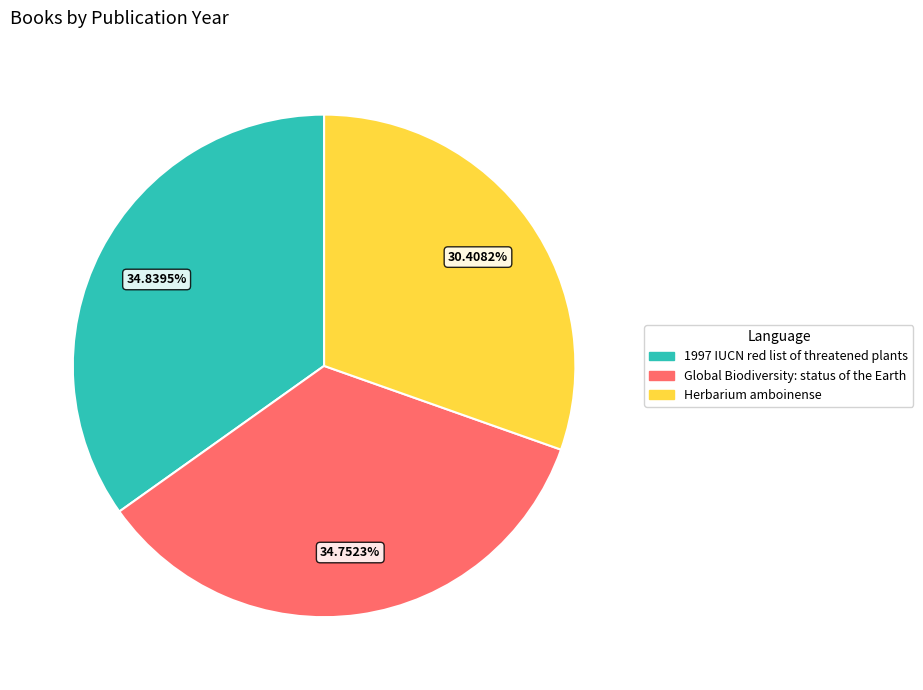

What percentage is the 1997 IUCN red list of threatened plants slice, to the nearest percent?

35%